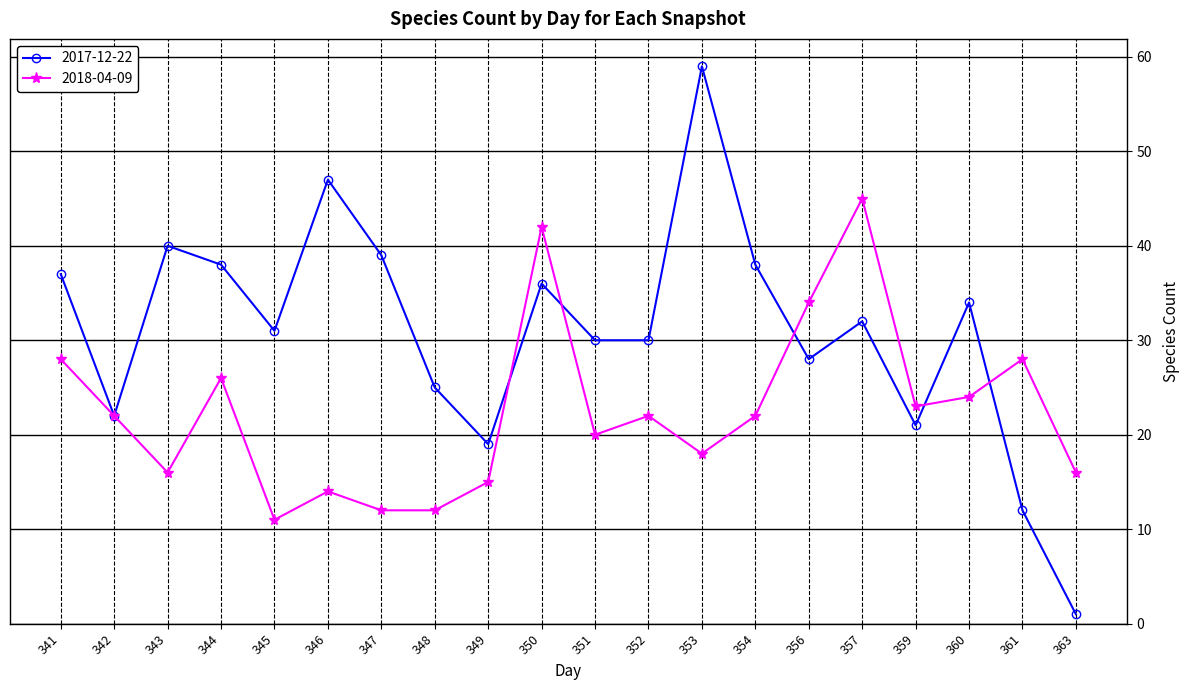

Where does the 2018-04-09 series first go above 22?

341